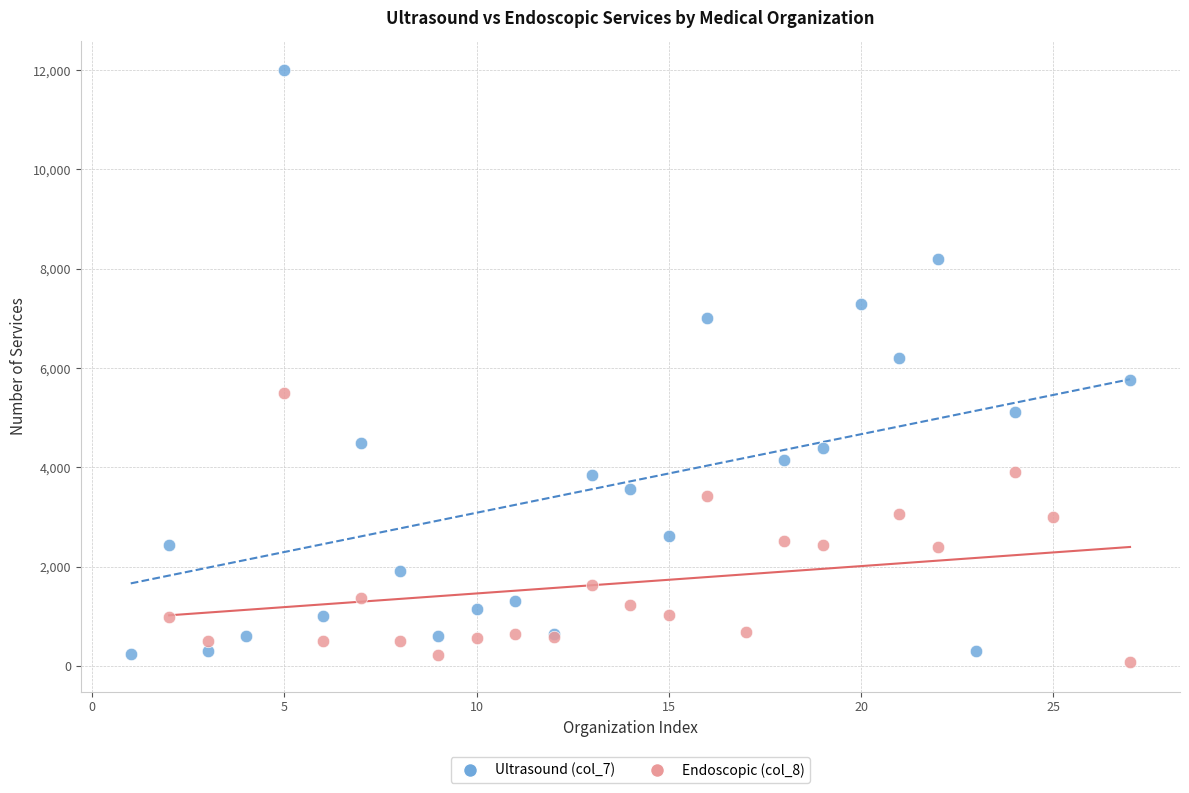

Which series has the widest spread of Y values?

Ultrasound (col_7)